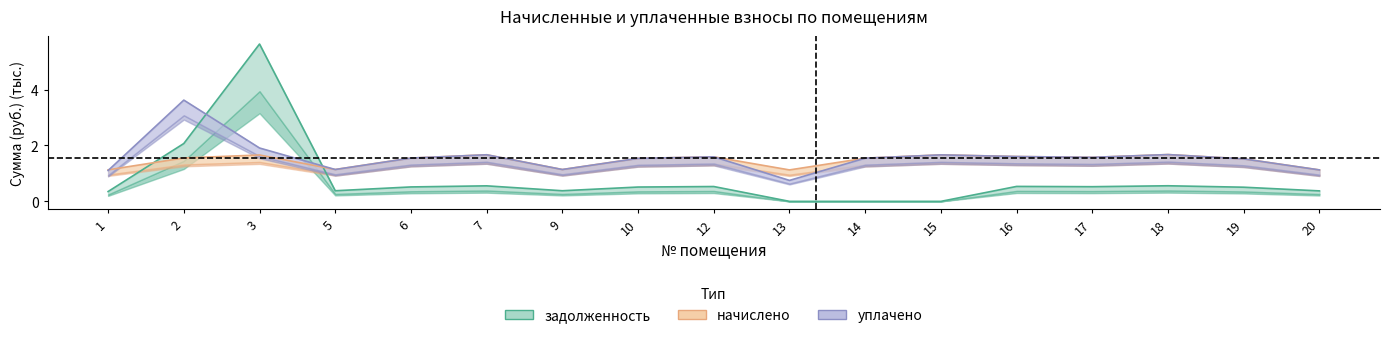

What is the value of the уплачено point at the 3rd from the left?

1.9